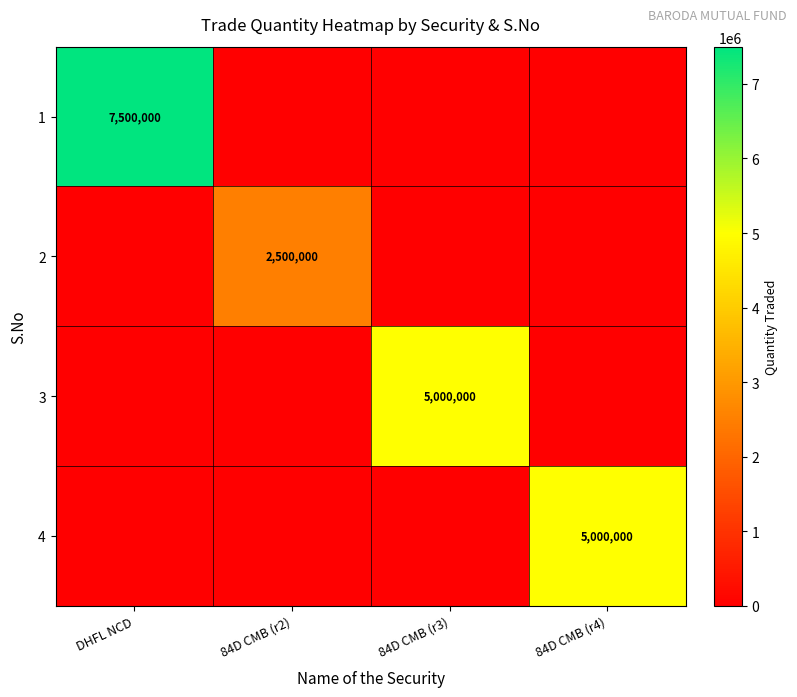

The value of 1 at DHFL NCD is 7500000. True or false?

True